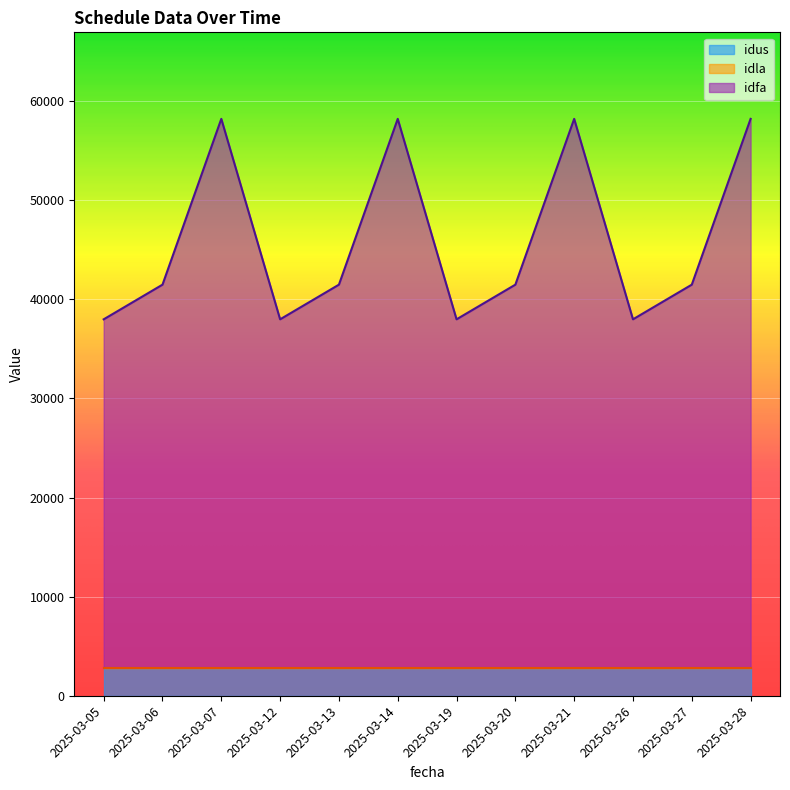

Which series has the widest spread of values?

idfa